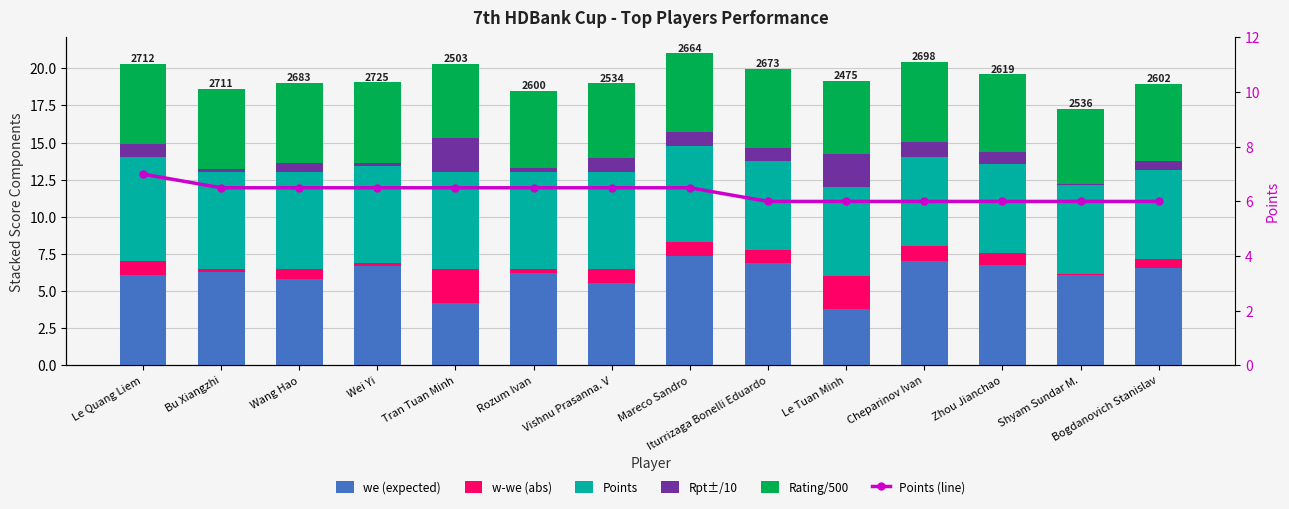

What is the label of the 11th bar from the right?

Wei Yi